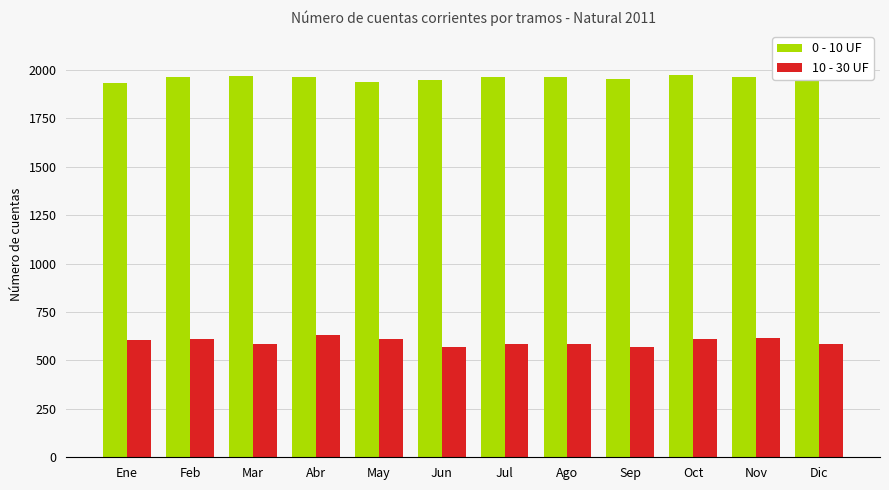

What is the sum of all 10 - 30 UF values?

7159